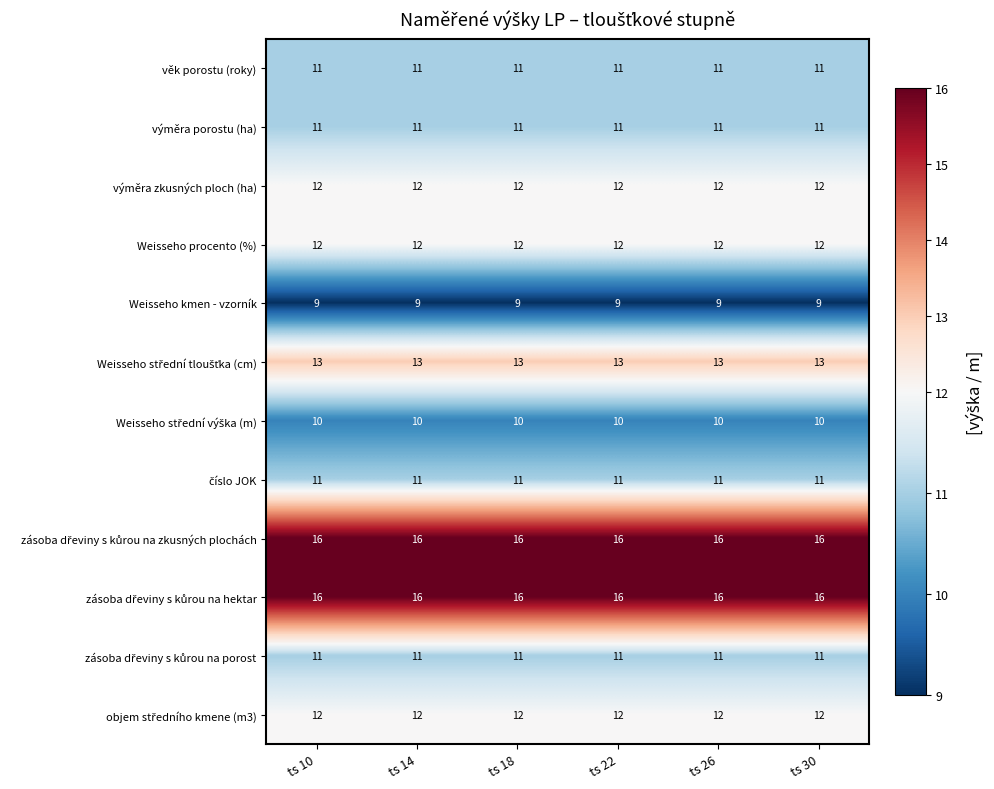

What is the maximum value shown in the chart?

16